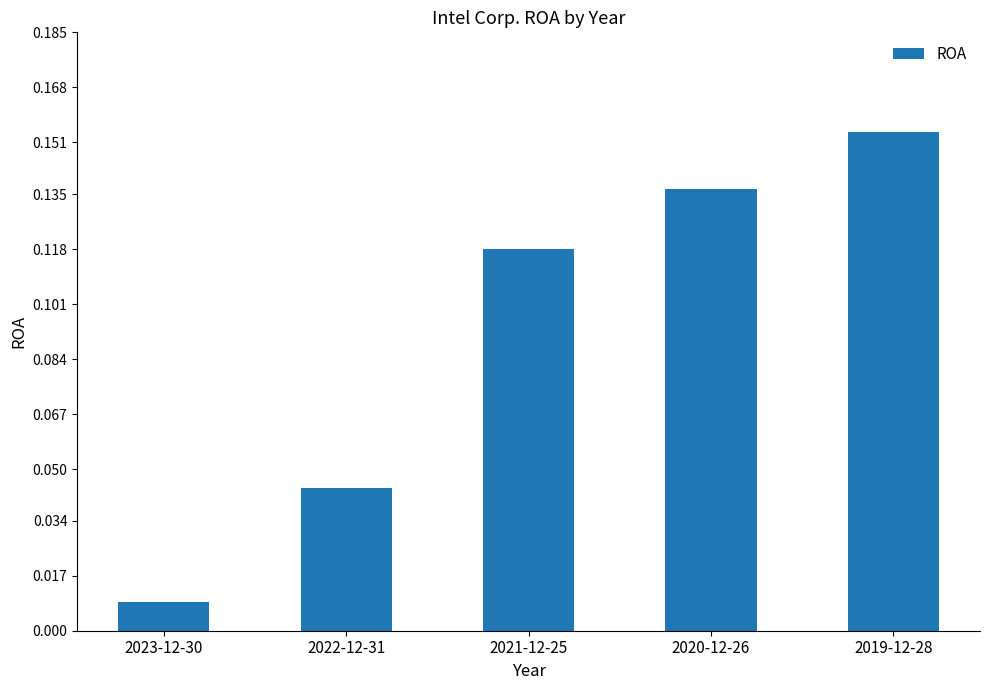

How many bars are there in total?

5